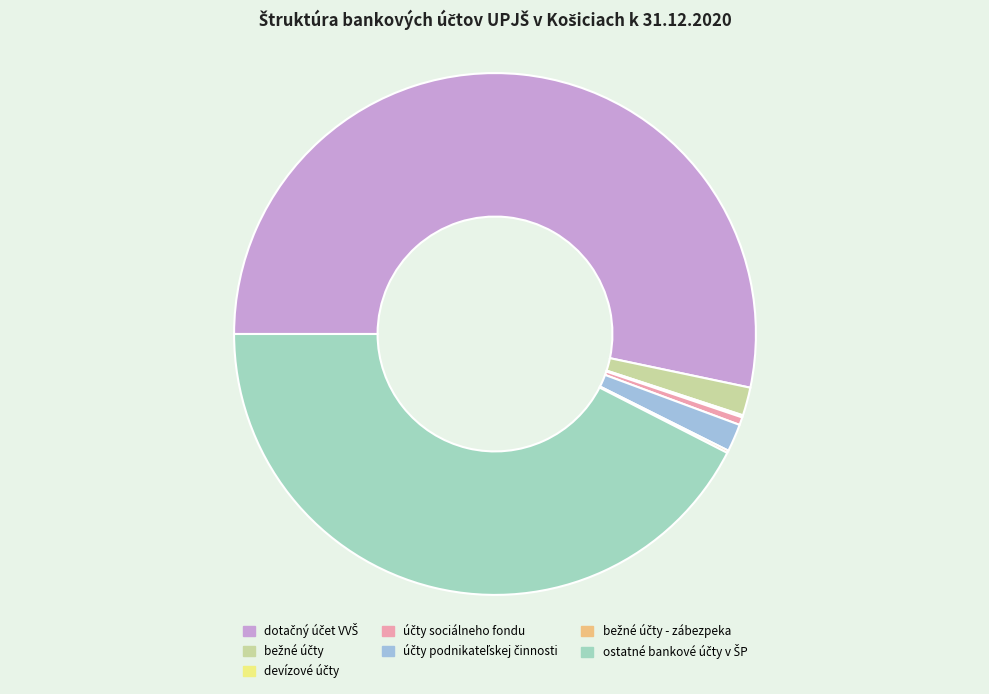

Does any single category account for the majority?

Yes